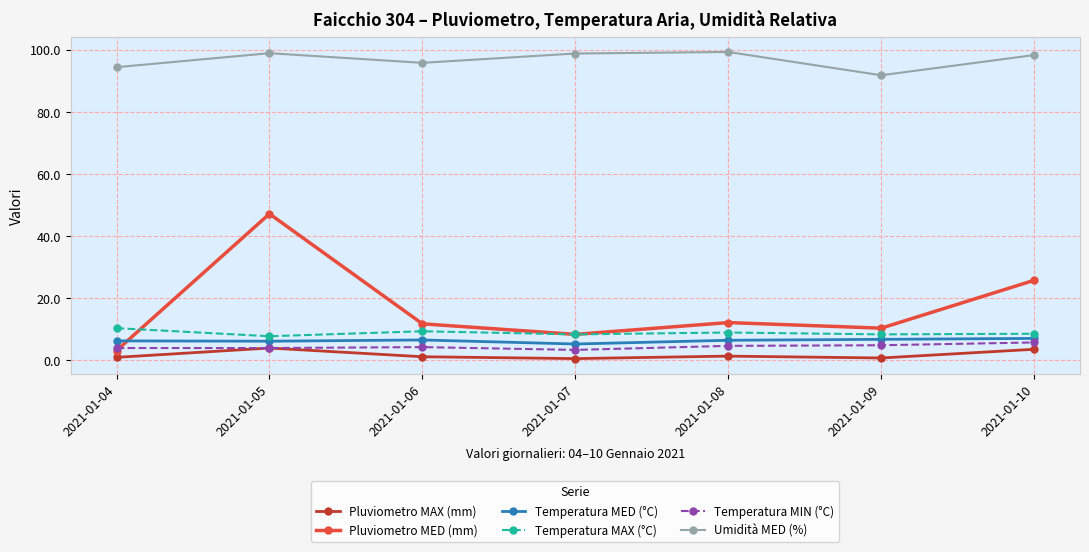

What is the greatest value displayed?

99.3